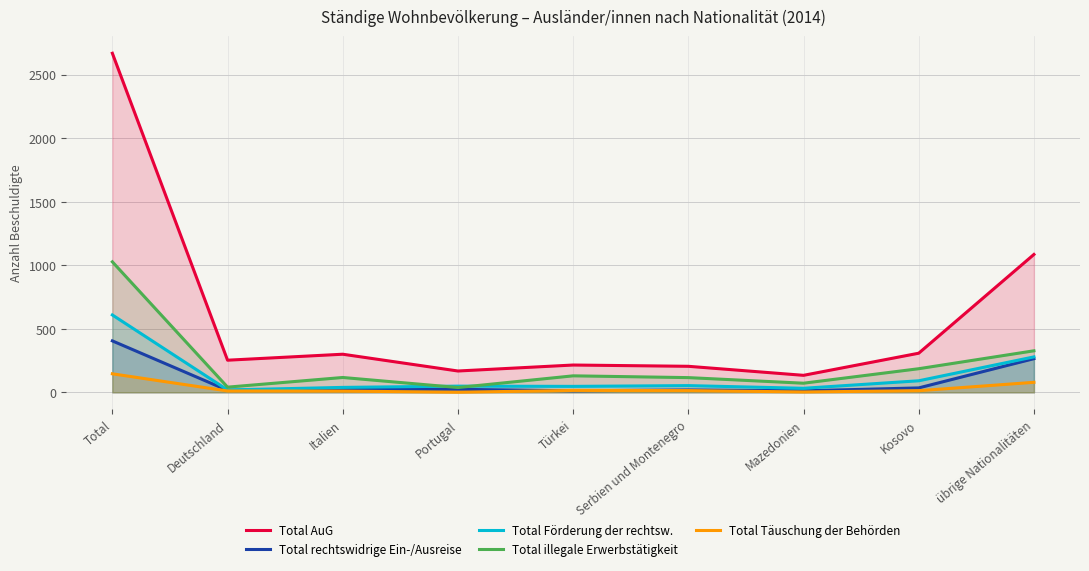

At Portugal, list the series in order from smallest to largest.

Total Täuschung der Behörden, Total rechtswidrige Ein-/Ausreise, Total illegale Erwerbstätigkeit, Total Förderung der rechtsw., Total AuG